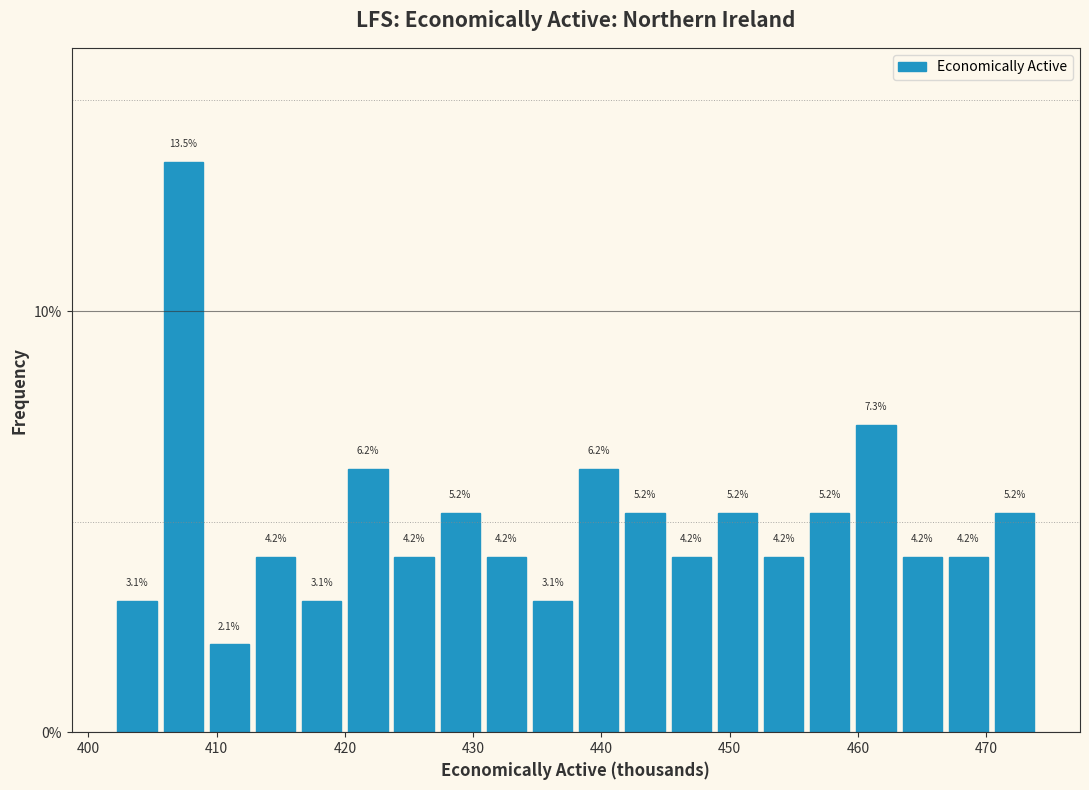

Around what value on the x-axis is the tallest bar? Give the approximate position of its centre, as read against the axis.

407